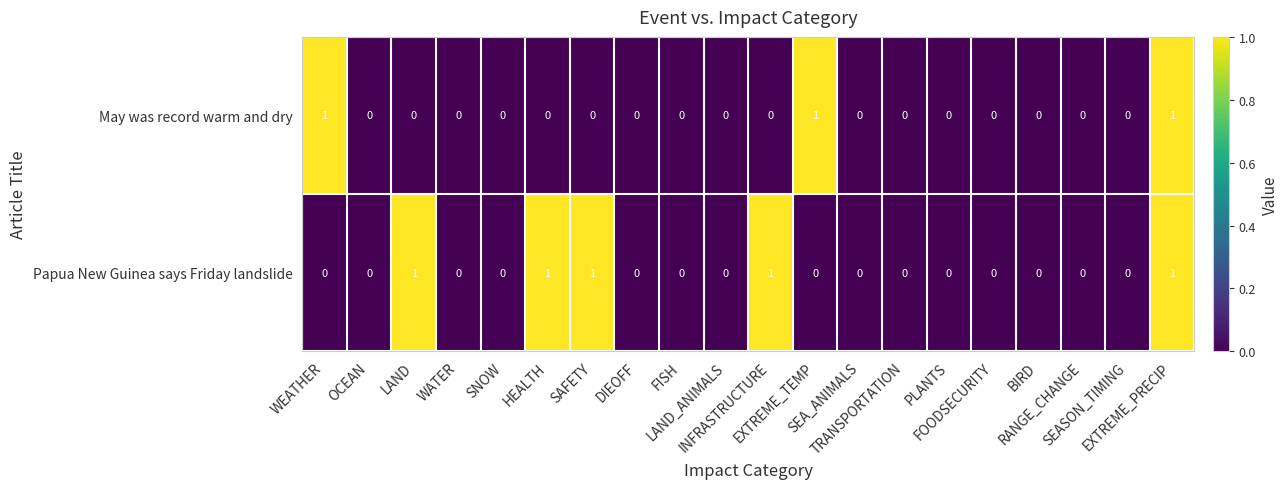

Count the Papua New Guinea says Friday landslide values in the range 0 to 1.

20